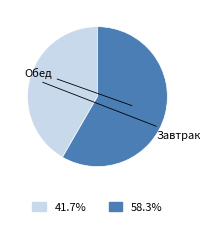

Is there any slice that represents more than half of the pie?

Yes